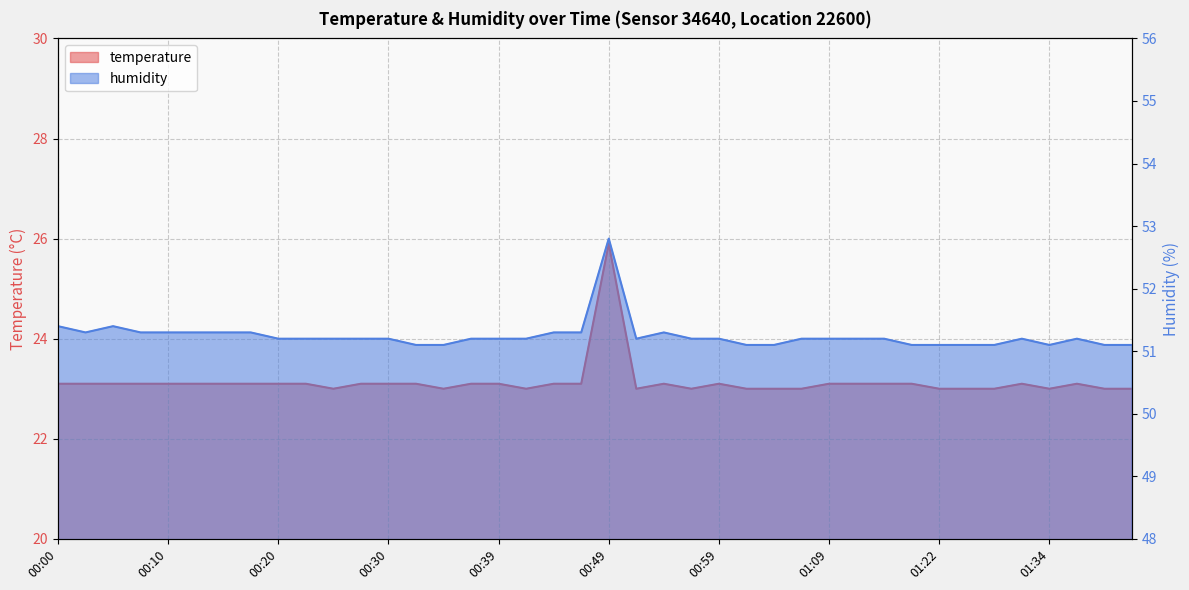

Which series has the largest range (max minus min)?

temperature